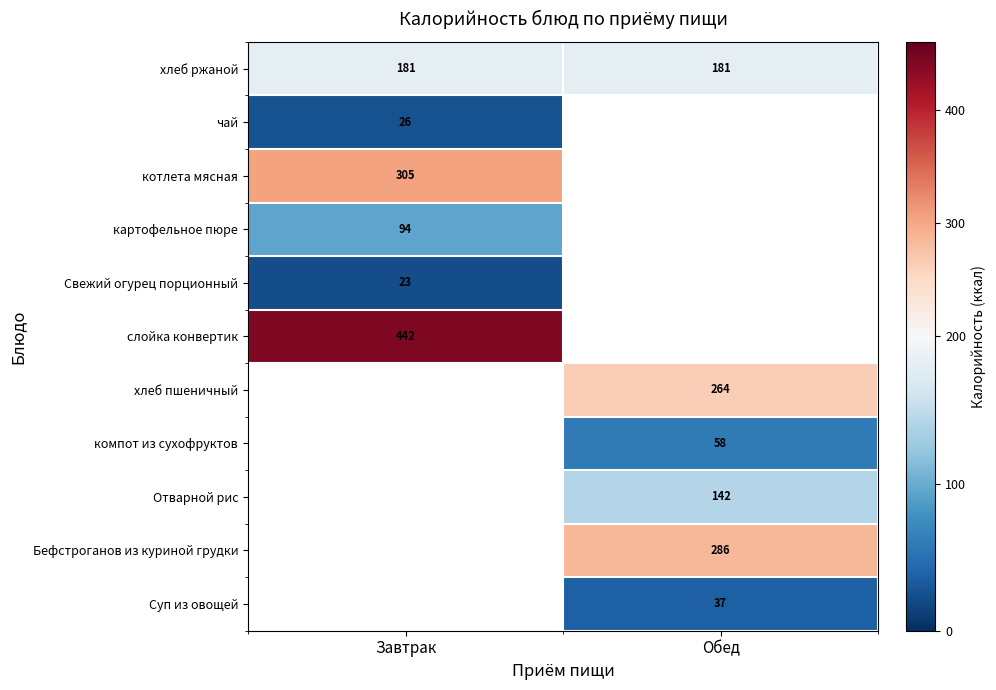

The value of хлеб пшеничный at Обед is 162. True or false?

False